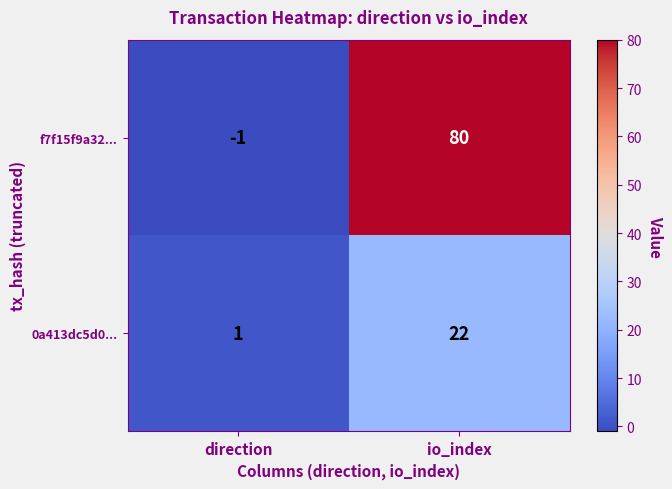

What is the sum of the f7f15f9a32... values at io_index and direction?

79